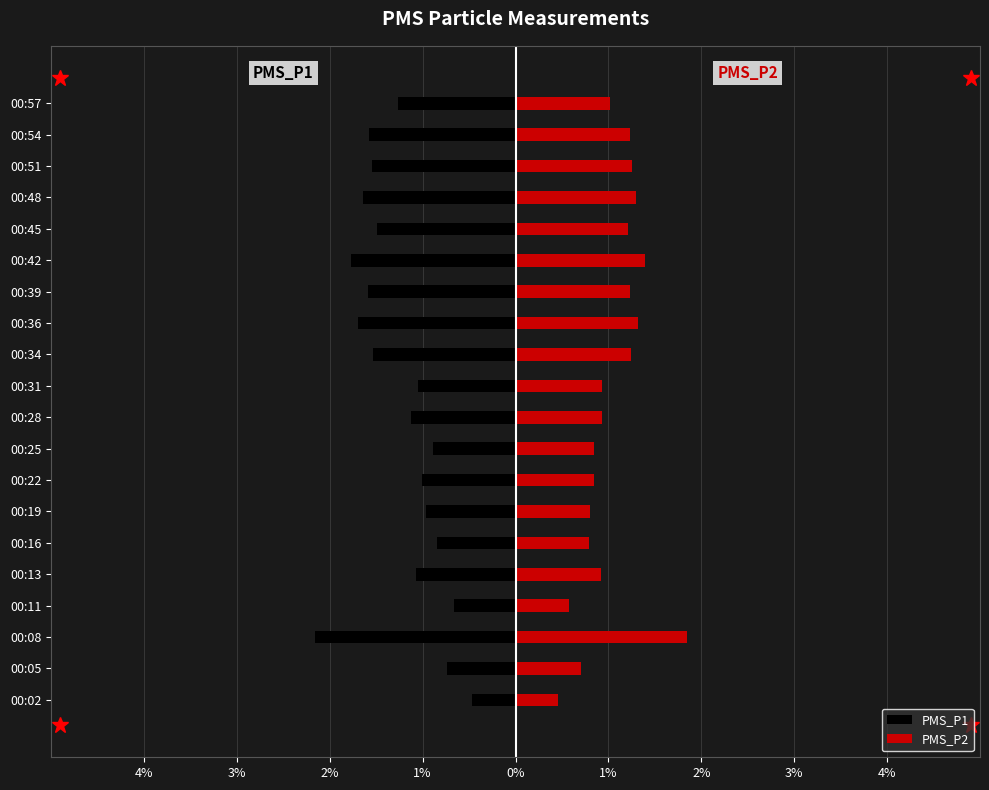

What is the lowest value of the PMS_P1 series?

-2.2